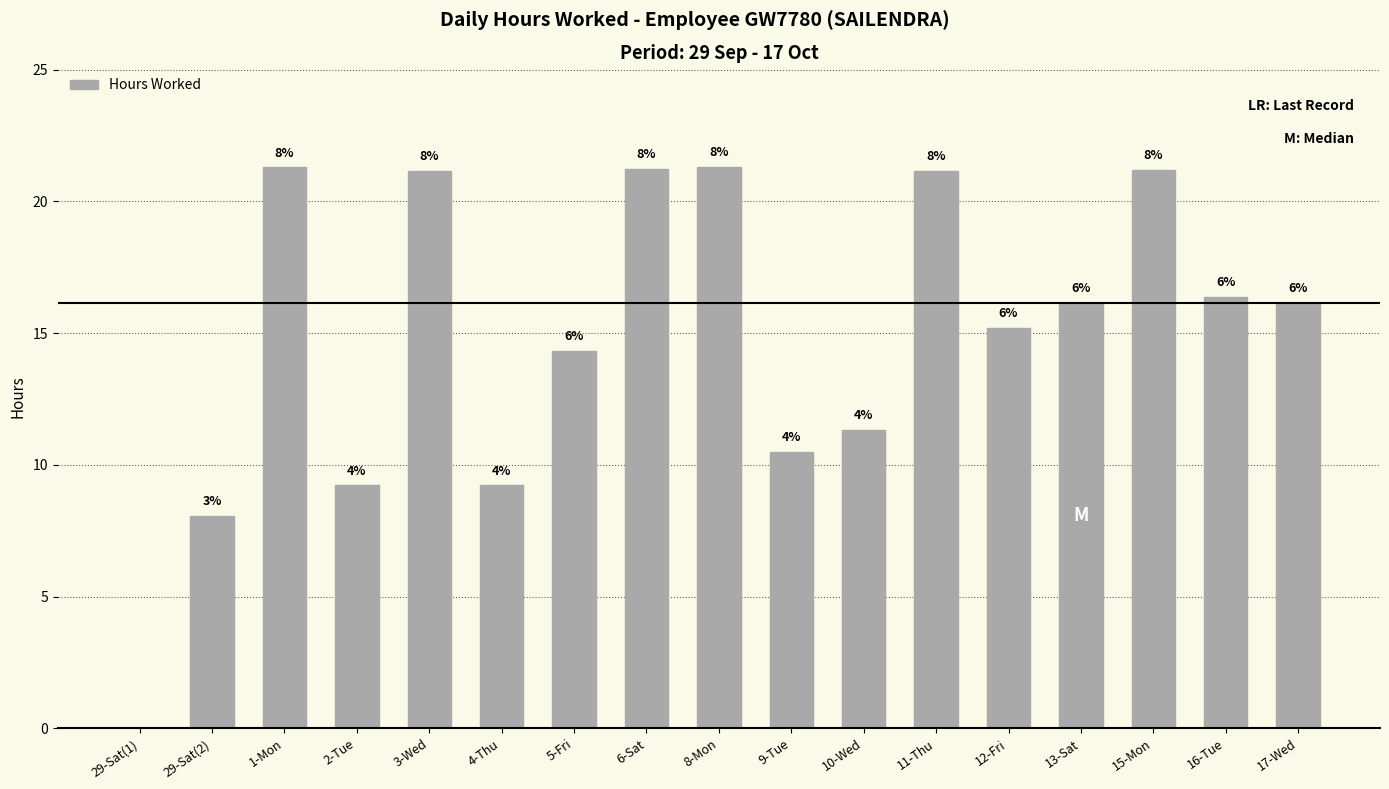

Approximately how many times larger is the value at 2-Tue compared to 10-Wed?

0.8